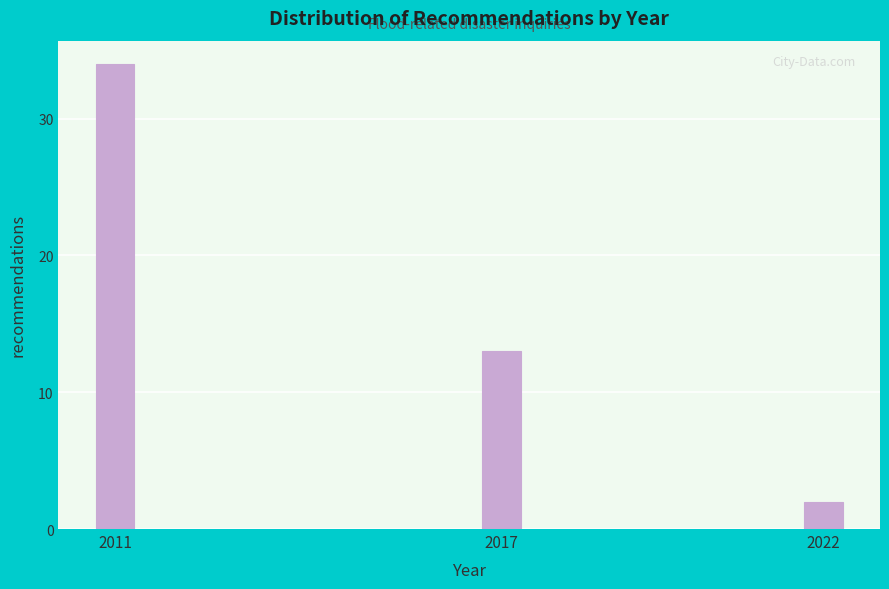

Reading right to left, transcribe all the data shown in this chart.

2022=2	2017=13	2011=34